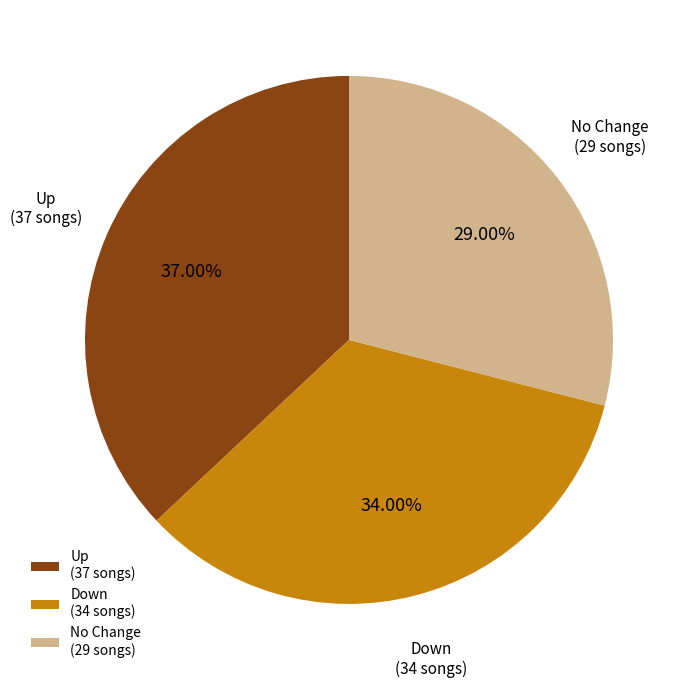

Is the sum of No Change and Down greater than half?

Yes